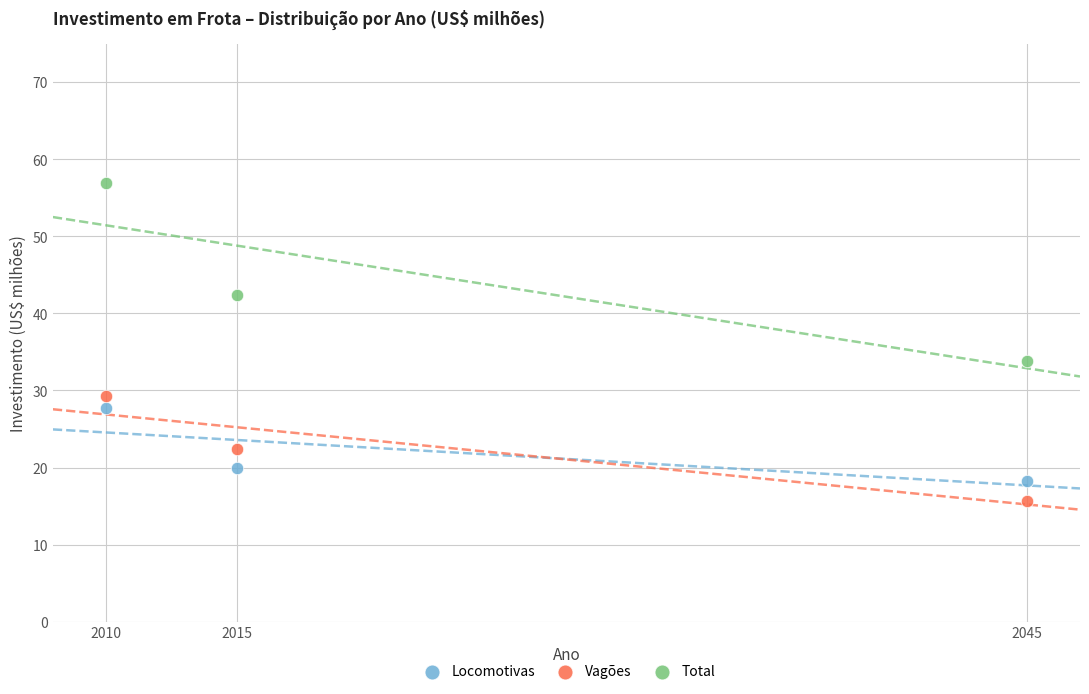

Across all data points, what is the average X value?

2023.3